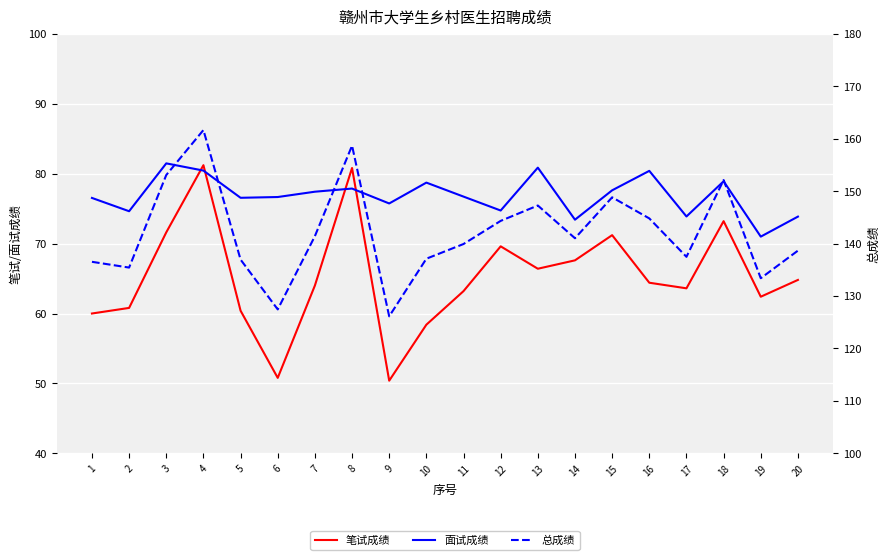

What is the average value of the 笔试成绩 series?

65.2